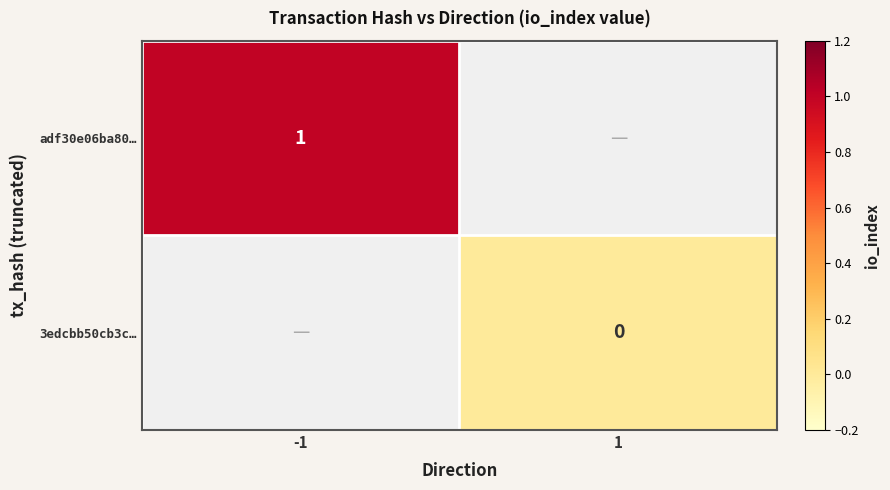

True or false: adf30e06ba80… has a value of 1 at -1.

True